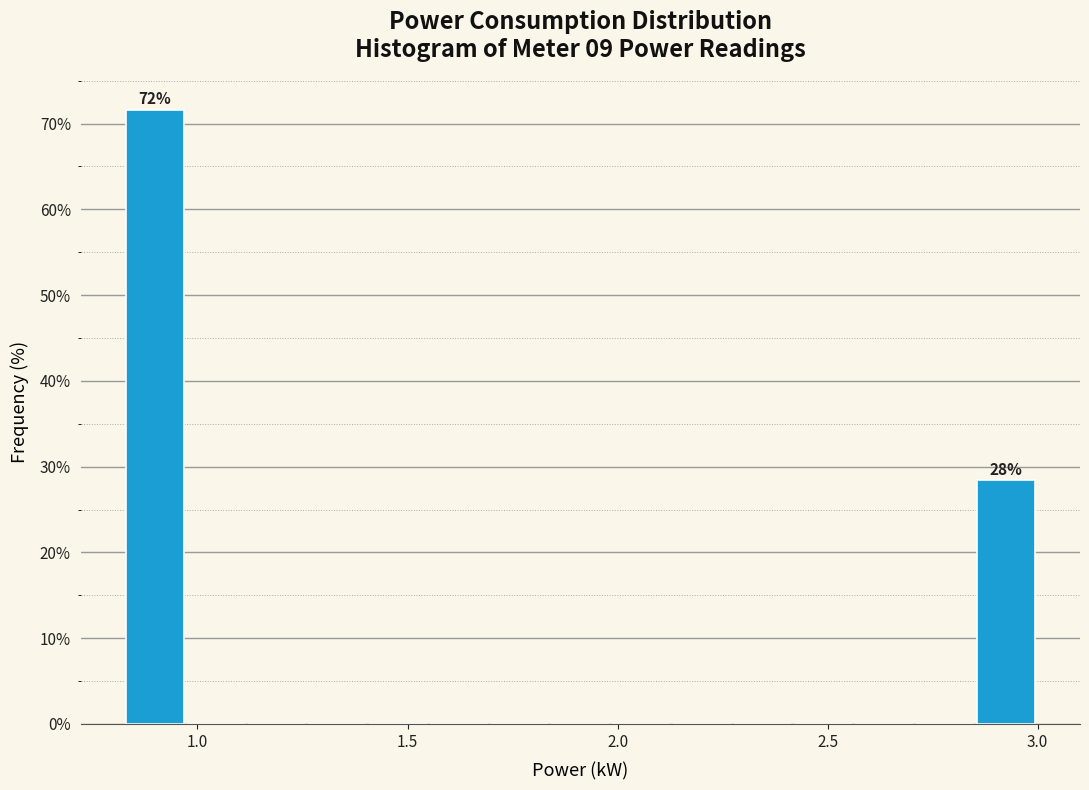

Read against the x-axis, roughly where is the centre of the tallest bar?

0.90